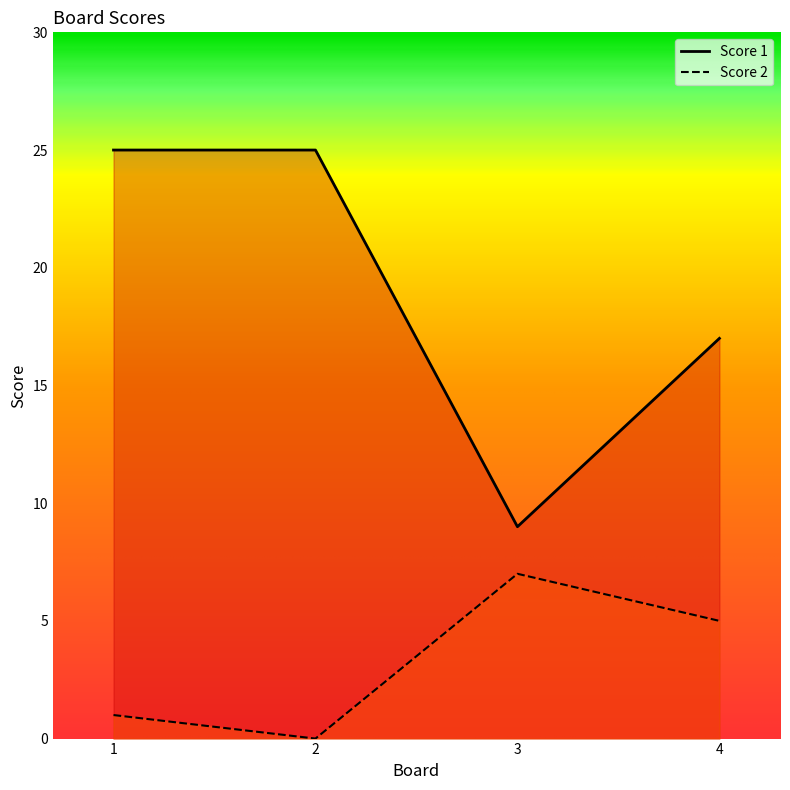

What is the greatest value displayed?

25